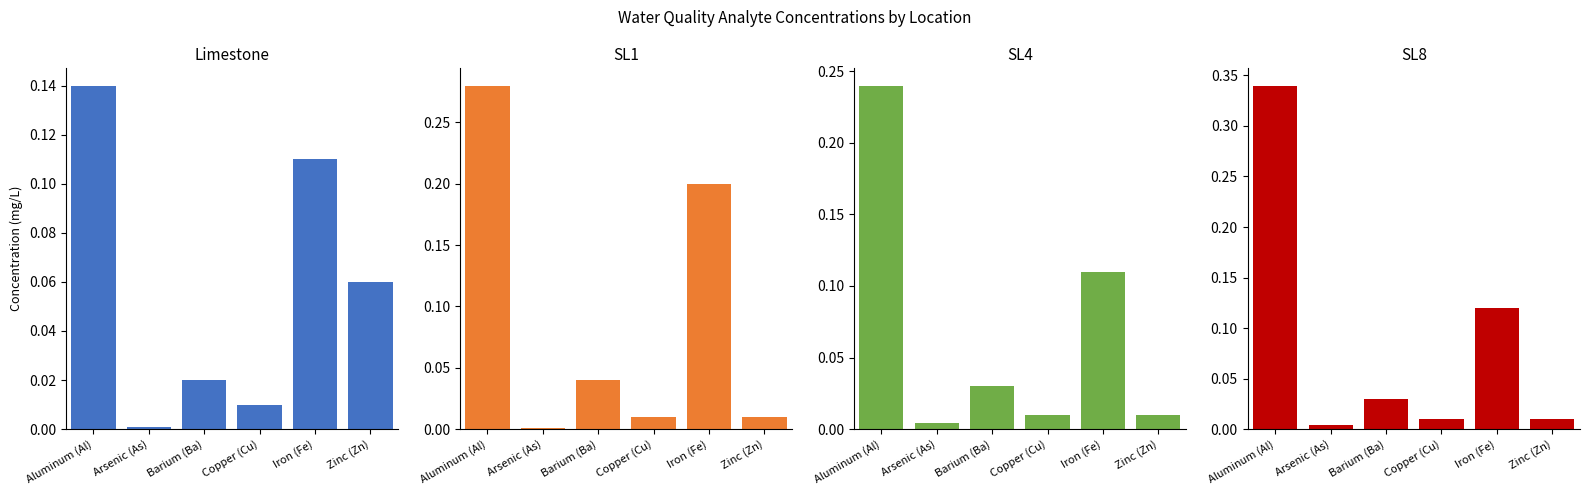

List the series in order of their peak value, lowest first.

Limestone, SL4, SL1, SL8